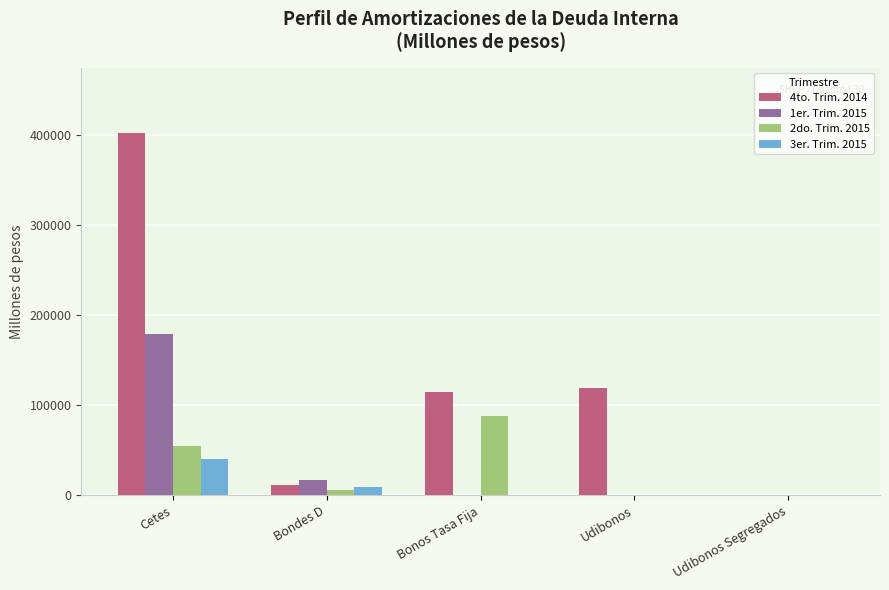

Which category has the highest value across all series?

Cetes